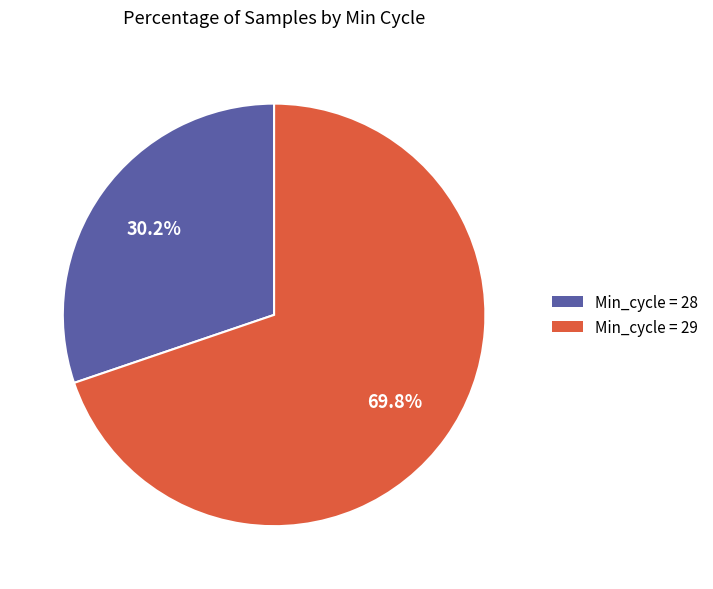

Is Min_cycle = 29 the majority of the pie?

Yes